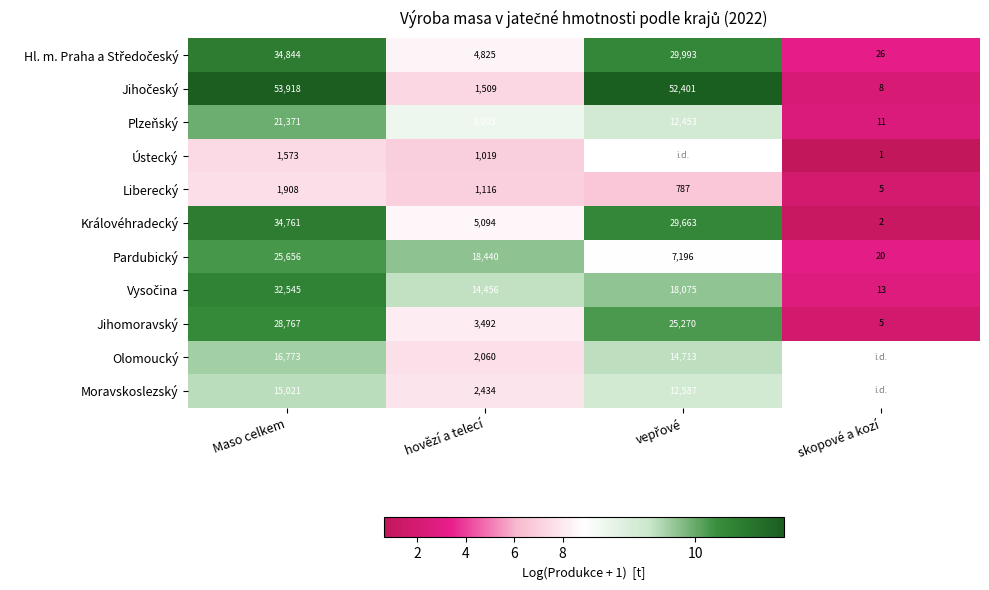

At which label does Královéhradecký reach its minimum?

skopové a kozí